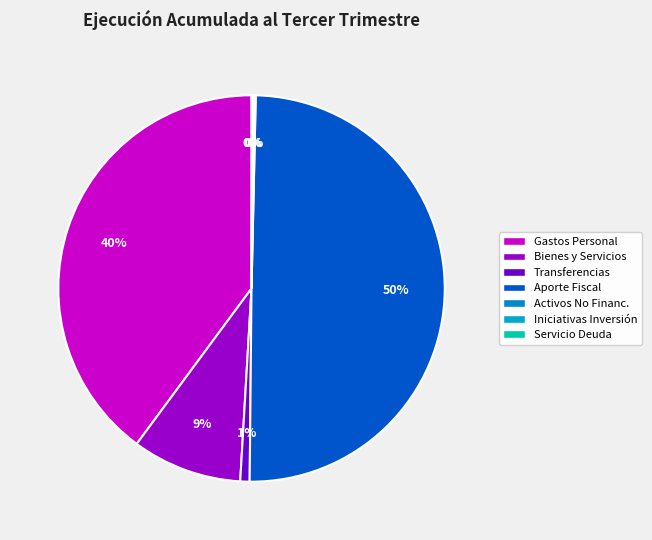

To the nearest percent, what is the difference between the largest and smallest slice percentages?

50%